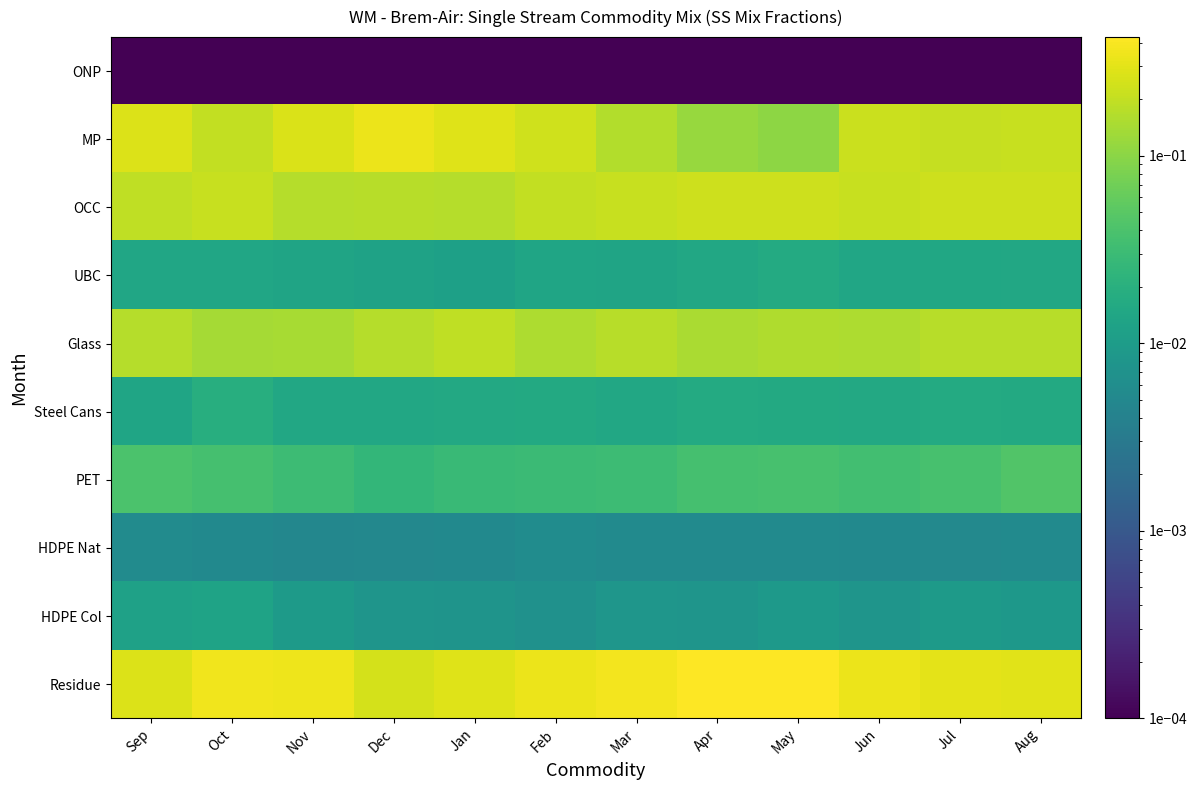

At which category is the sum across all series the highest?

Dec